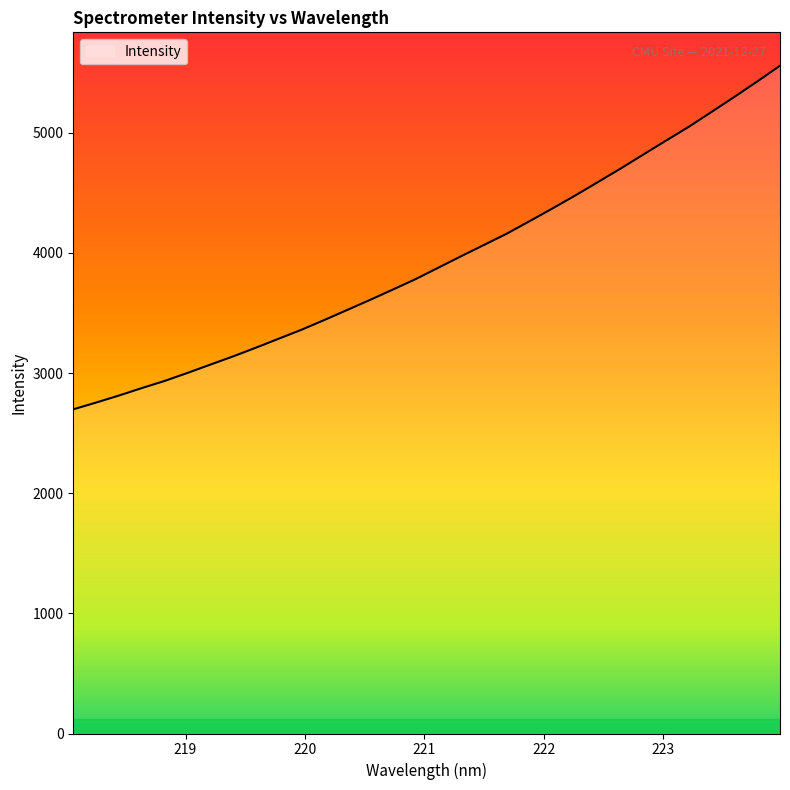

What is the greatest value displayed?

5557.7